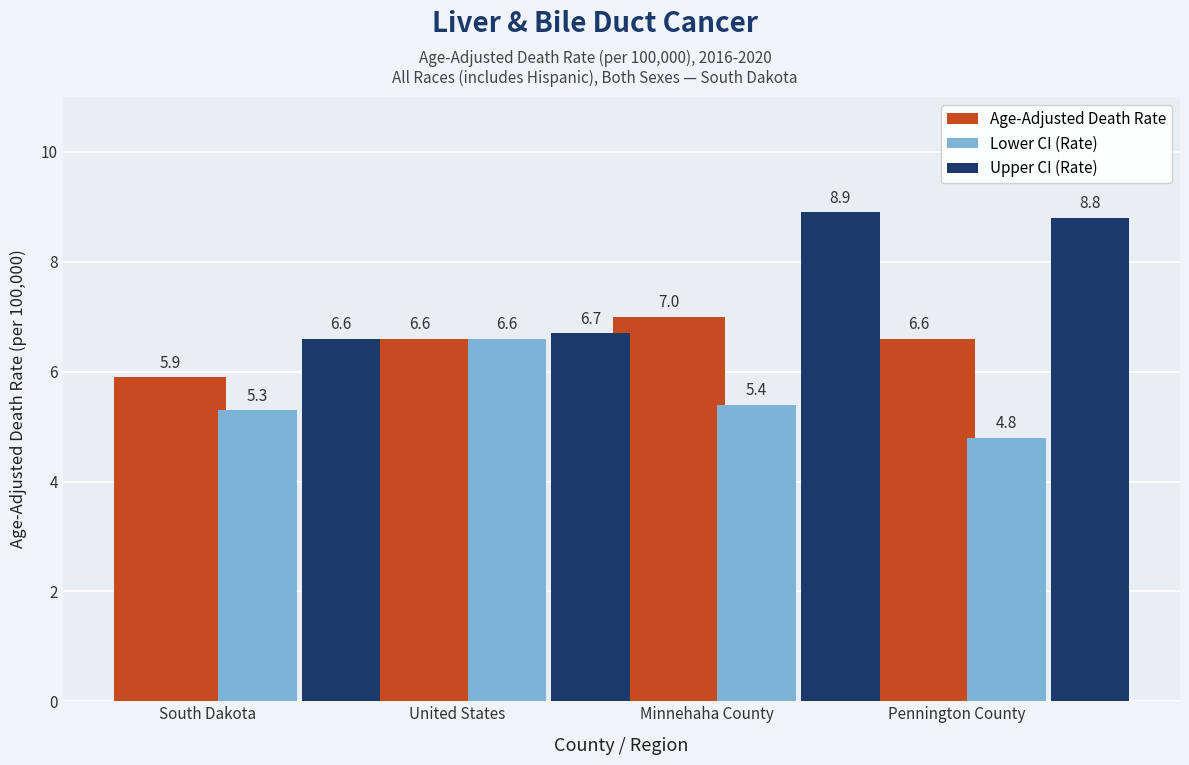

True or false: Upper CI (Rate) has a value of 8.9 at Minnehaha County.

True